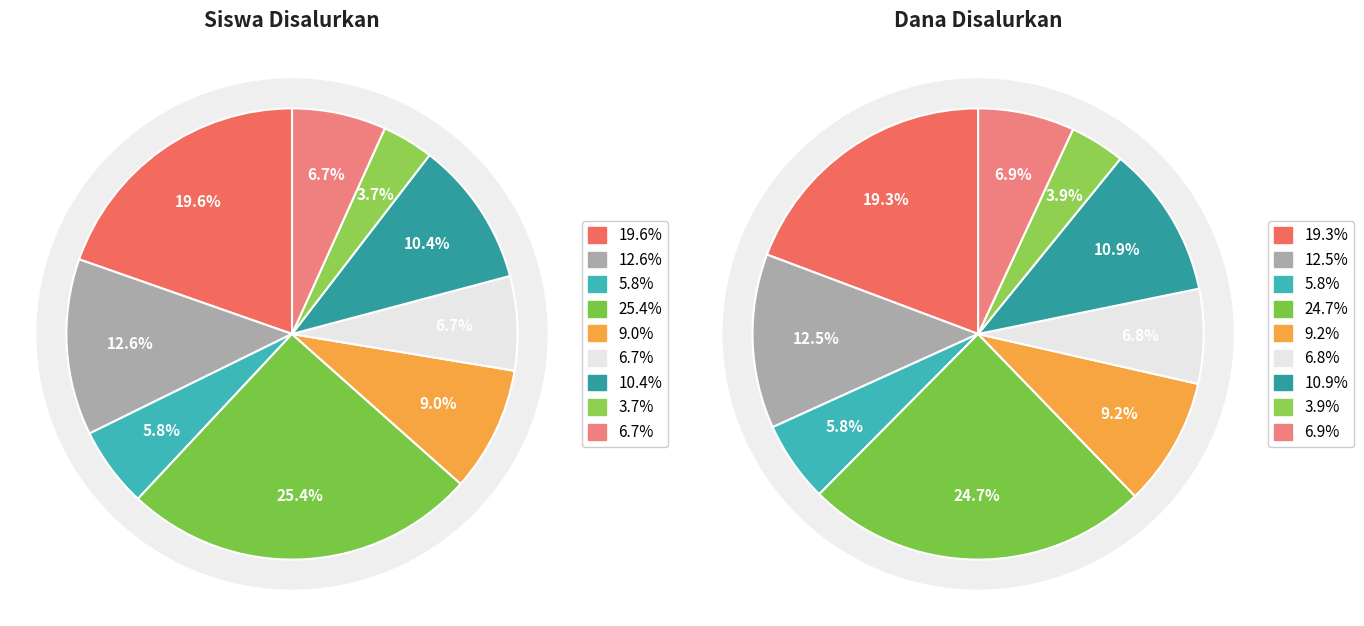

Is there a majority slice in this chart?

No